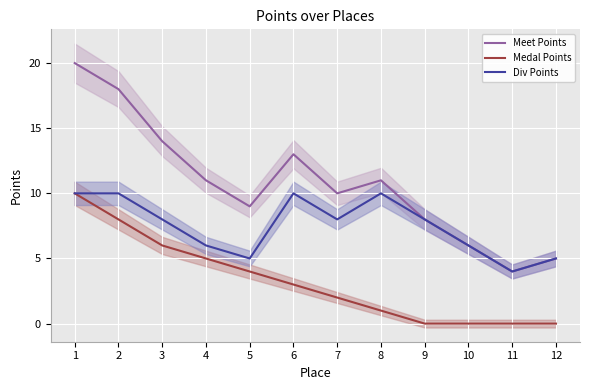

What is the difference between the Meet Points values at 8 and 2?

7